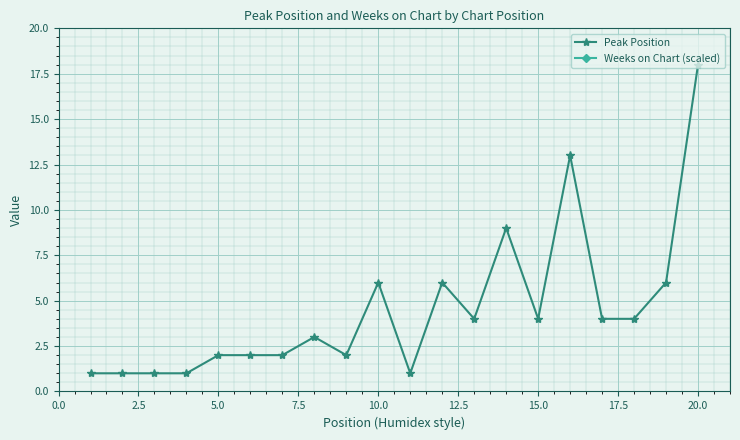

What is the maximum value for Peak Position?

18